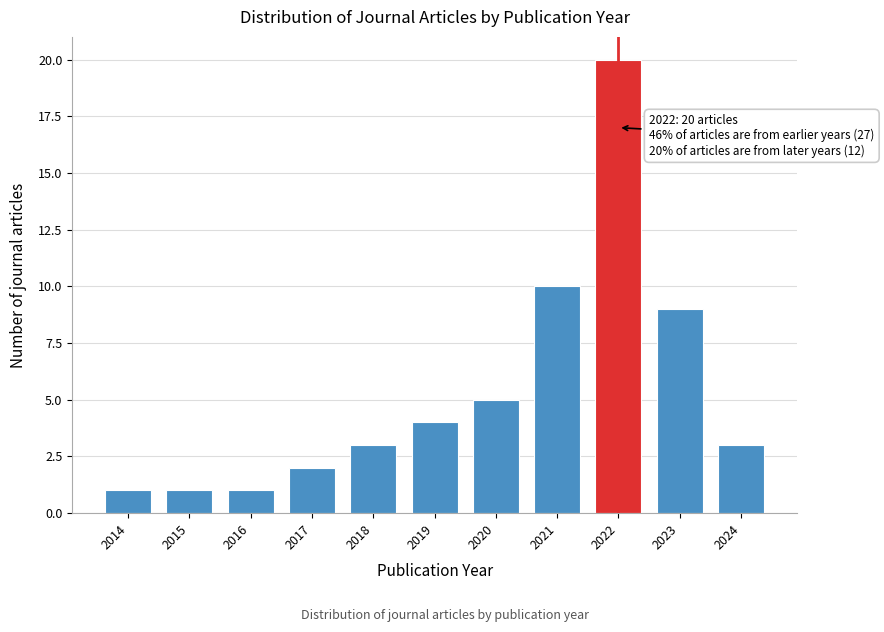

Reading left to right, list all the values displayed in this chart.

2014=1	2015=1	2016=1	2017=2	2018=3	2019=4	2020=5	2021=10	2022=20	2023=9	2024=3